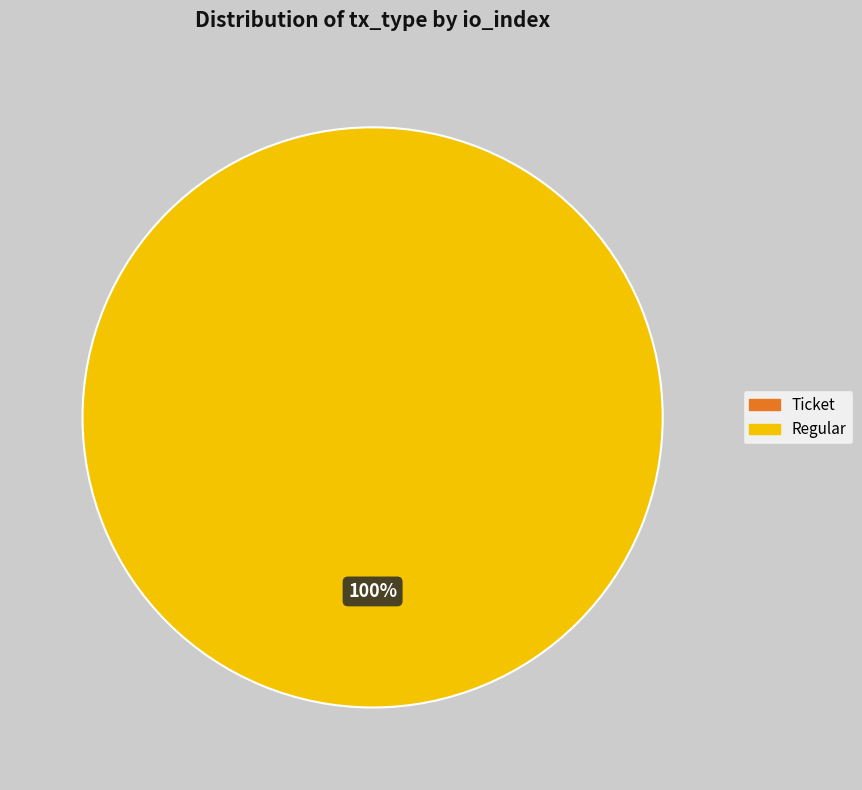

What percentage is the Regular slice, to the nearest percent?

100%